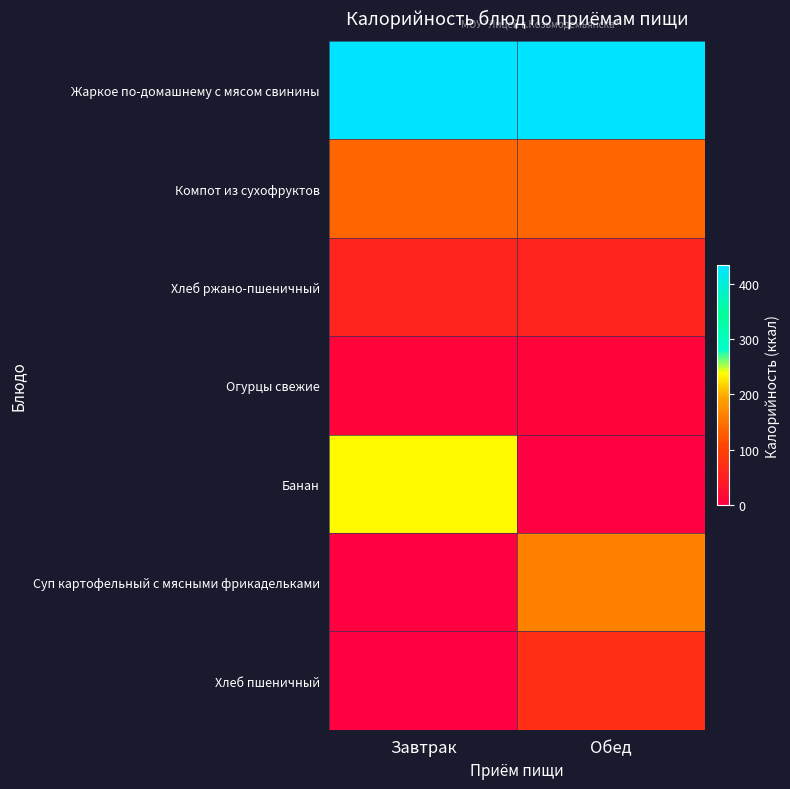

Reading left to right, what are all the values shown in this chart?

Жаркое по-домашнему с мясом свинины: Завтрак=432.6	Обед=432.6
Компот из сухофруктов: Завтрак=137.8	Обед=137.8
Хлеб ржано-пшеничный: Завтрак=59.0	Обед=59.0
Огурцы свежие: Завтрак=7.0	Обед=7.0
Банан: Завтрак=235.6	Обед=0.0
Суп картофельный с мясными фрикадельками: Завтрак=0.0	Обед=163.1
Хлеб пшеничный: Завтрак=0.0	Обед=73.0